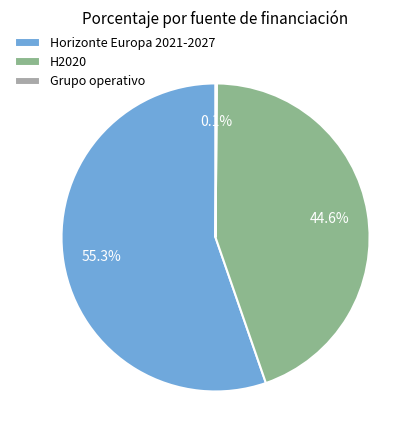

Which has a higher value, Horizonte Europa 2021-2027 or H2020?

Horizonte Europa 2021-2027